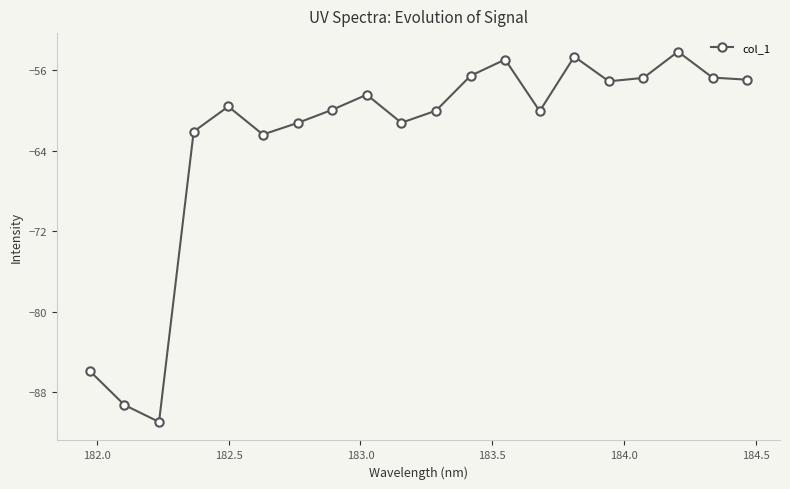

What is the value of the 2nd point from the left?

-89.3